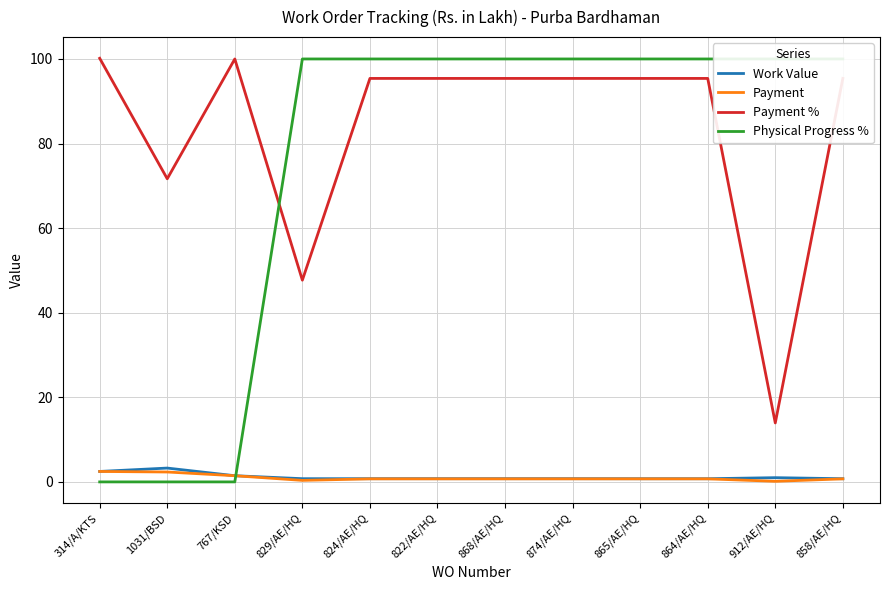

What is the difference between the highest and lowest values at 858/AE/HQ?

99.3